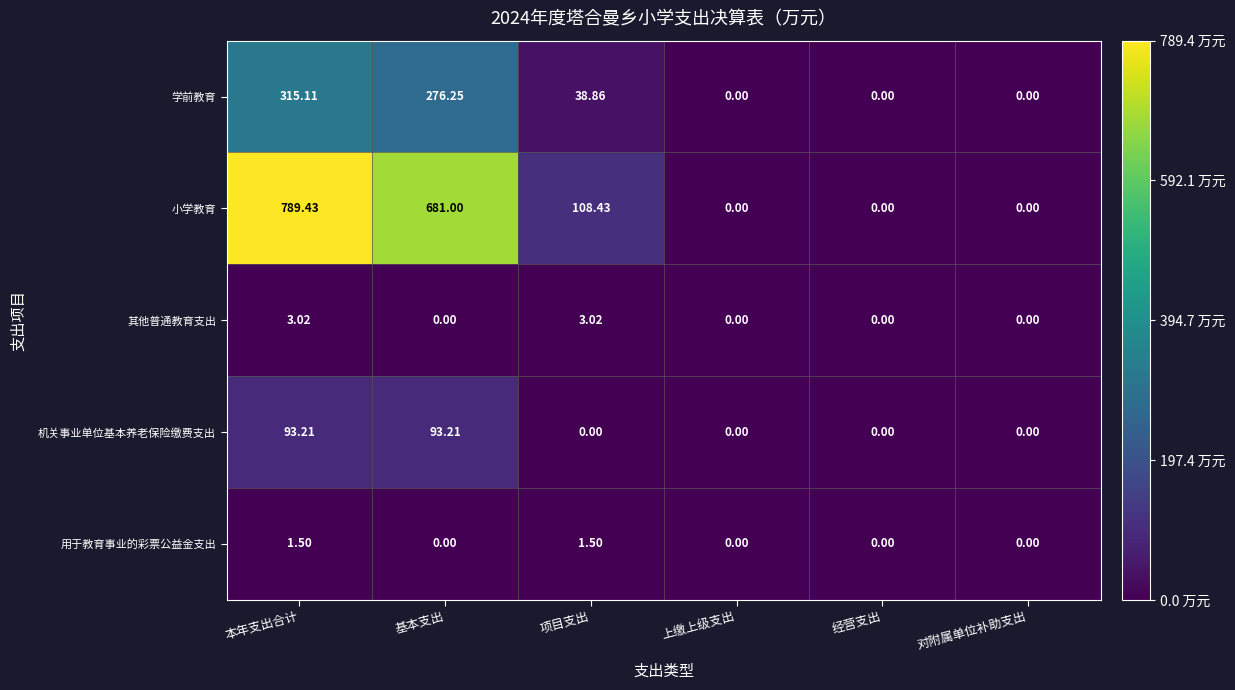

Where does the 小学教育 series first go above 108?

本年支出合计